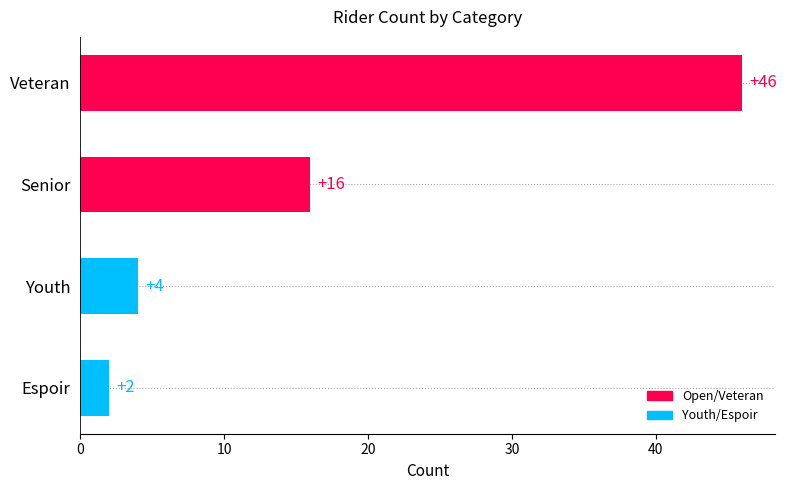

Where is the data nearest to the value 24?

Senior